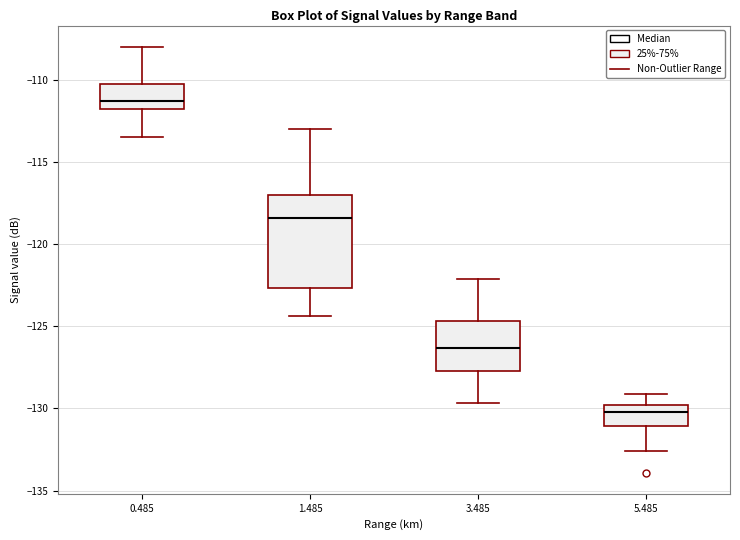

Comparing the boxes themselves (not the whiskers), which one is the tallest?

1.485